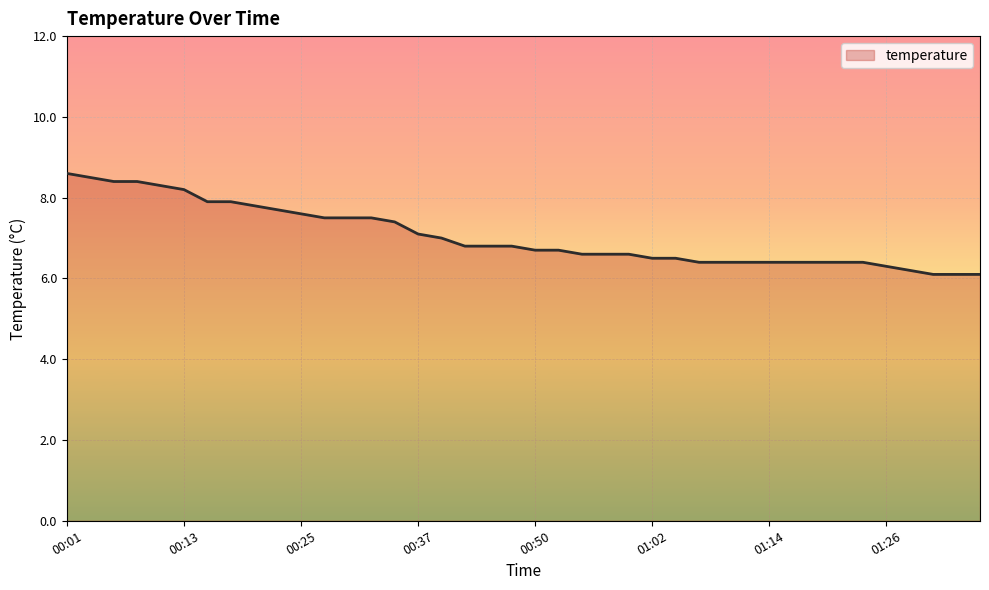

Does the chart have visible grid lines?

Yes